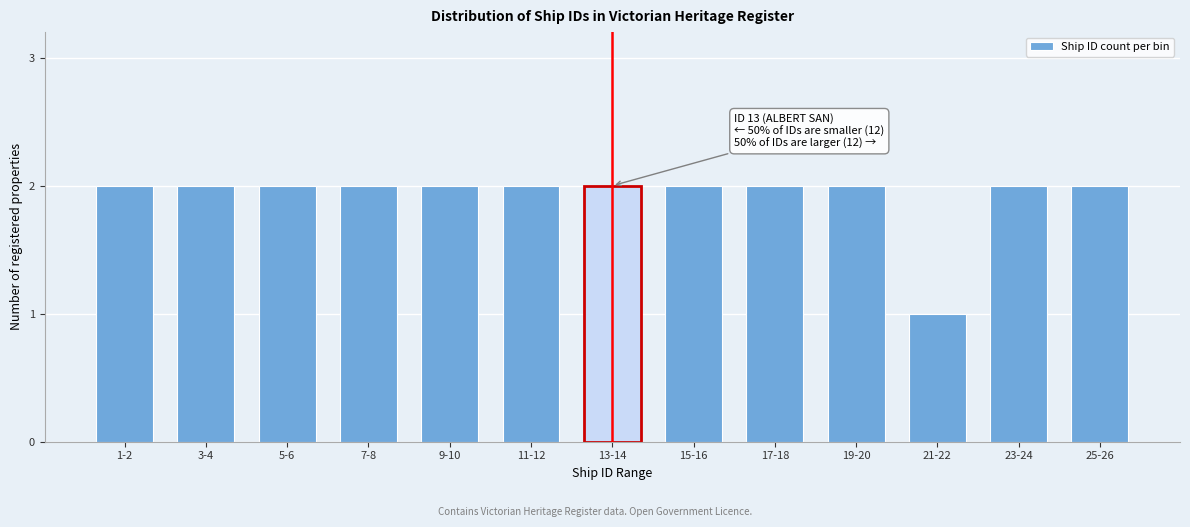

Reading right to left, list all the values displayed in this chart.

2	2	1	2	2	2	2	2	2	2	2	2	2